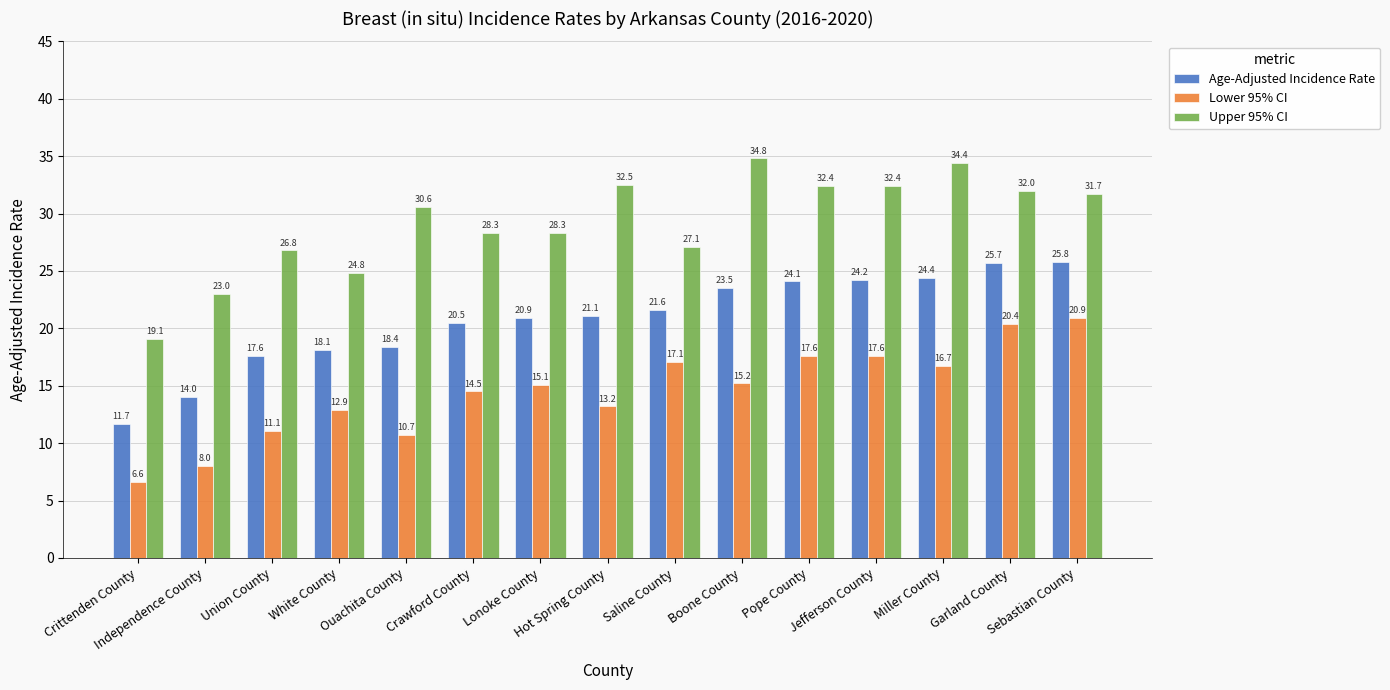

List the series in order of their overall mean, lowest first.

Lower 95% CI, Age-Adjusted Incidence Rate, Upper 95% CI